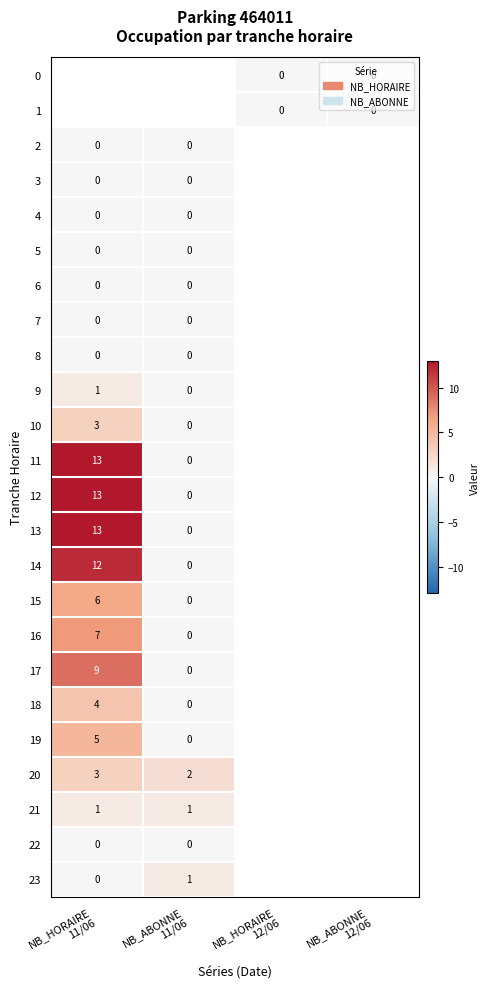

How many positive values does the 15 series have?

1